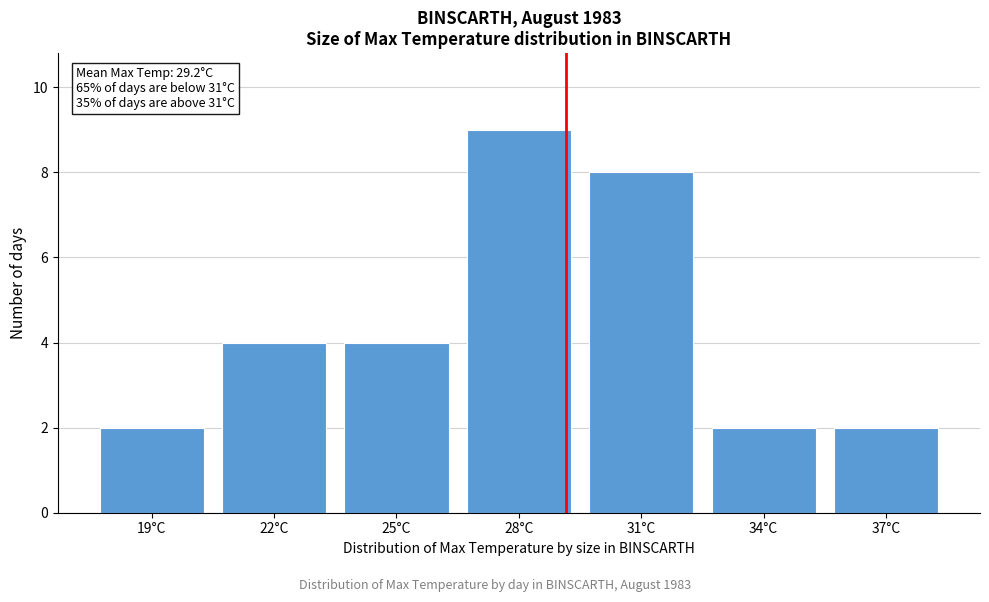

Reading right to left, transcribe all the data shown in this chart.

2	2	8	9	4	4	2